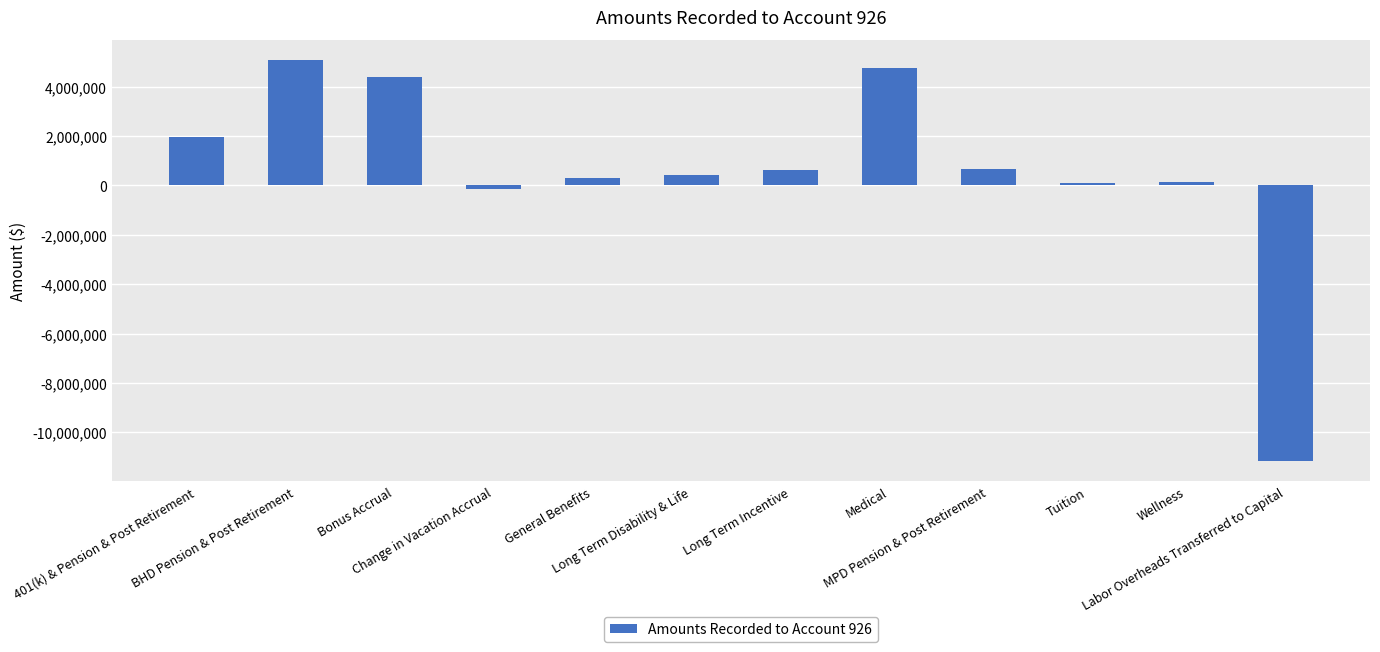

Between Tuition and BHD Pension & Post Retirement, which is larger?

BHD Pension & Post Retirement